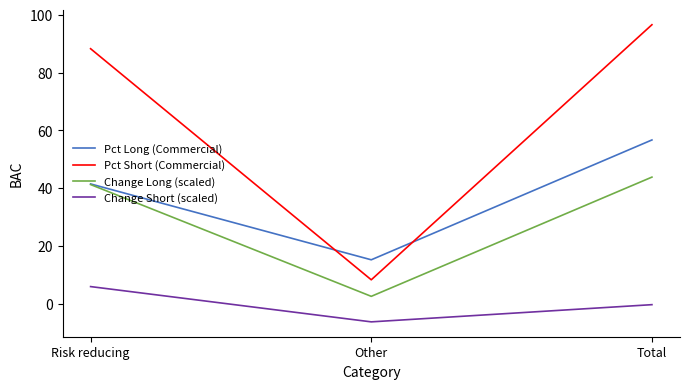

The Change Short (scaled) series shows -0.3 at Total. True or false?

True